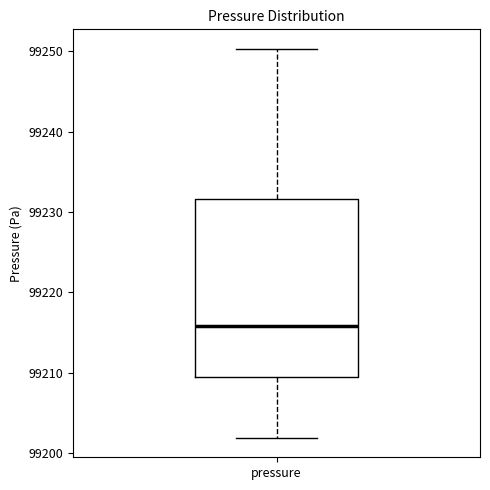

Where does the upper whisker of the box for pressure end on the y-axis? The values are not printed on the chart, so give them approximately, as read against the axis.

99250